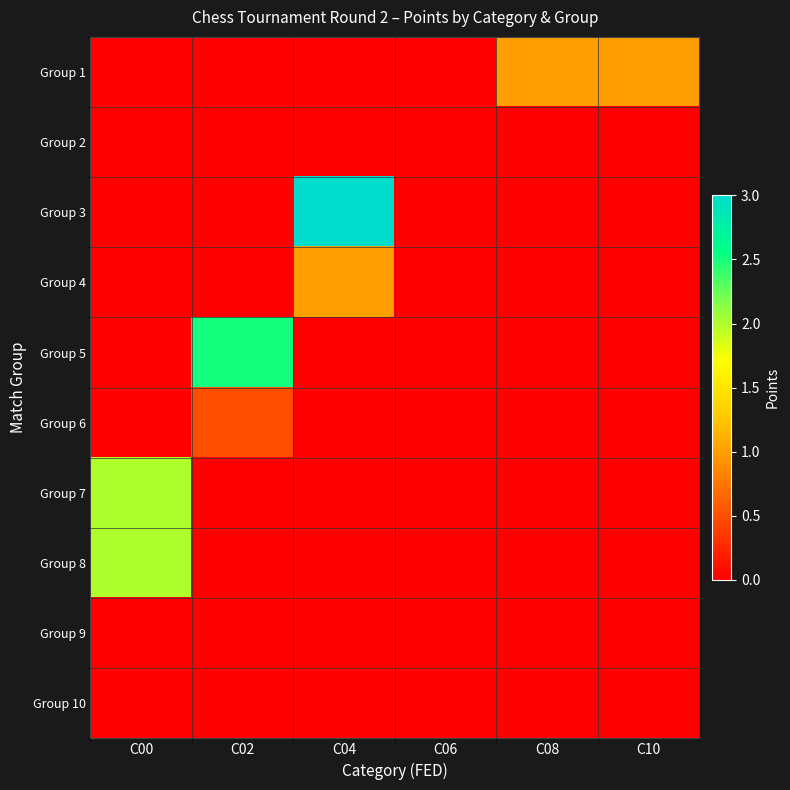

Reading right to left, extract all data points from this chart.

Group 1: C10=1.0	C08=1.0	C06=0.0	C04=0.0	C02=0.0	C00=0.0
Group 2: C10=0.0	C08=0.0	C06=0.0	C04=0.0	C02=0.0	C00=0.0
Group 3: C10=0.0	C08=0.0	C06=0.0	C04=3.0	C02=0.0	C00=0.0
Group 4: C10=0.0	C08=0.0	C06=0.0	C04=1.0	C02=0.0	C00=0.0
Group 5: C10=0.0	C08=0.0	C06=0.0	C04=0.0	C02=2.5	C00=0.0
Group 6: C10=0.0	C08=0.0	C06=0.0	C04=0.0	C02=0.5	C00=0.0
Group 7: C10=0.0	C08=0.0	C06=0.0	C04=0.0	C02=0.0	C00=2.0
Group 8: C10=0.0	C08=0.0	C06=0.0	C04=0.0	C02=0.0	C00=2.0
Group 9: C10=0.0	C08=0.0	C06=0.0	C04=0.0	C02=0.0	C00=0.0
Group 10: C10=0.0	C08=0.0	C06=0.0	C04=0.0	C02=0.0	C00=0.0